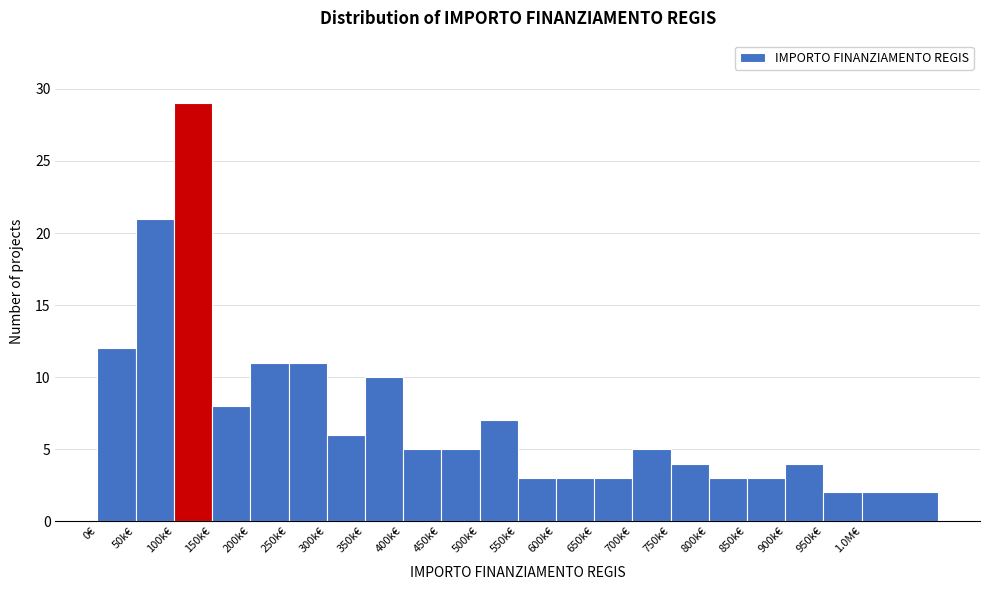

Reading left to right, what are all the values shown in this chart?

12	21	29	8	11	11	6	10	5	5	7	3	3	3	5	4	3	3	4	2	2